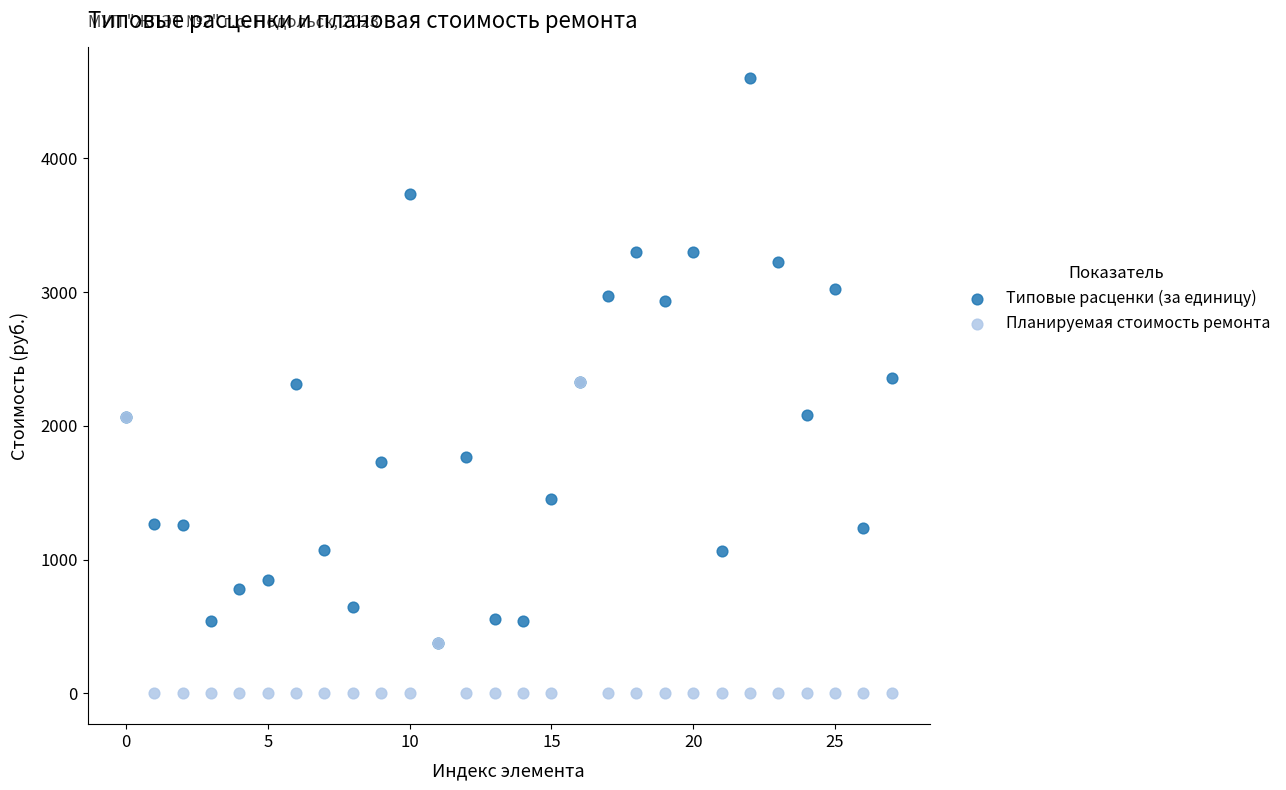

What are all the series names shown in the legend?

Типовые расценки (за единицу), Планируемая стоимость ремонта